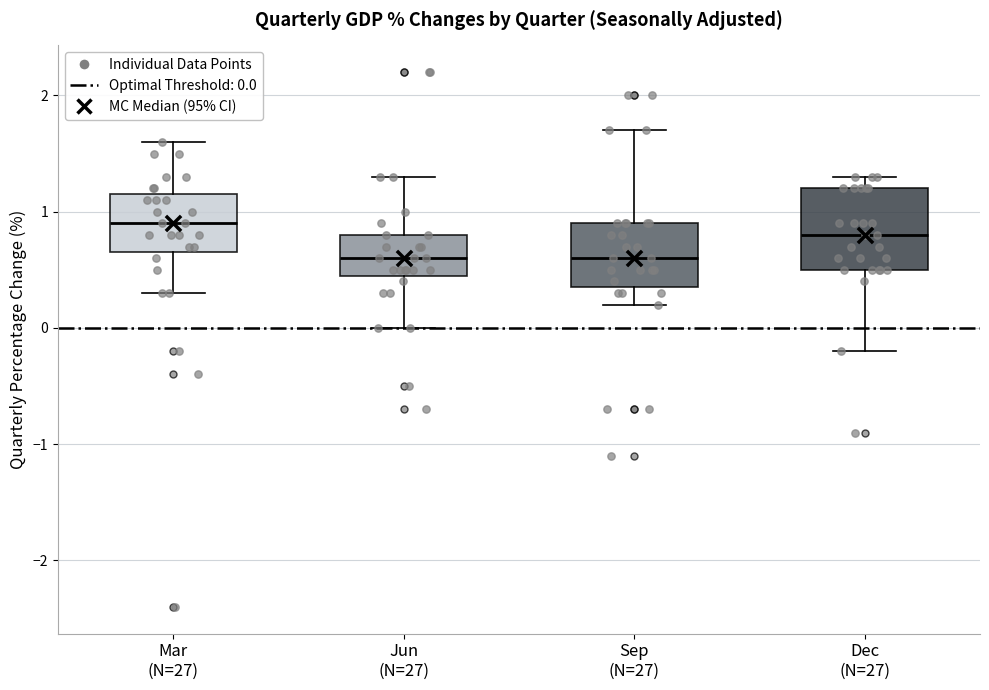

Comparing the boxes themselves (not the whiskers), which one is the tallest?

Dec (N=27)